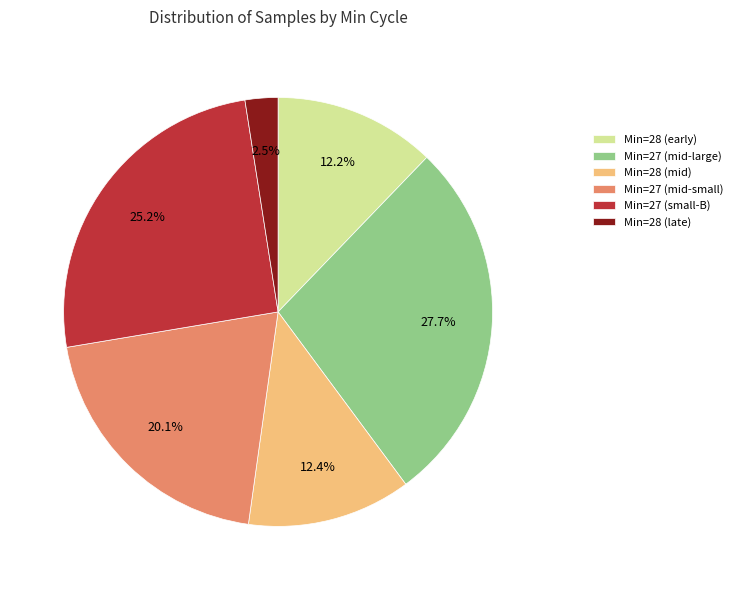

Approximately how many times larger is the value at Min=27 (mid-large) compared to Min=28 (mid)?

2.2